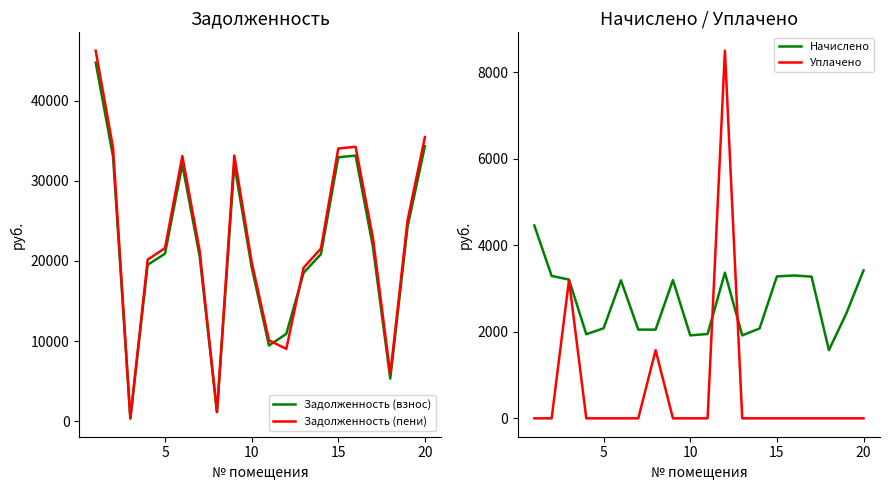

What value does the Задолженность (пени) series have at 15?

34040.1